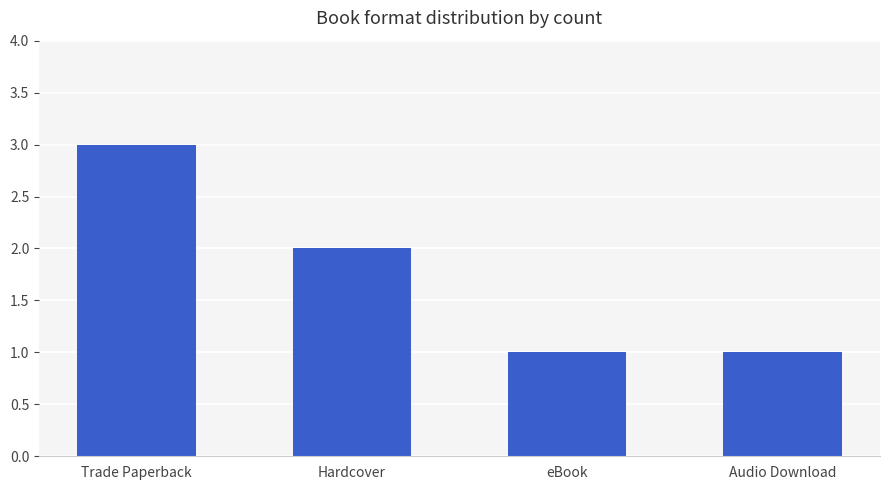

What is the greatest value displayed?

3